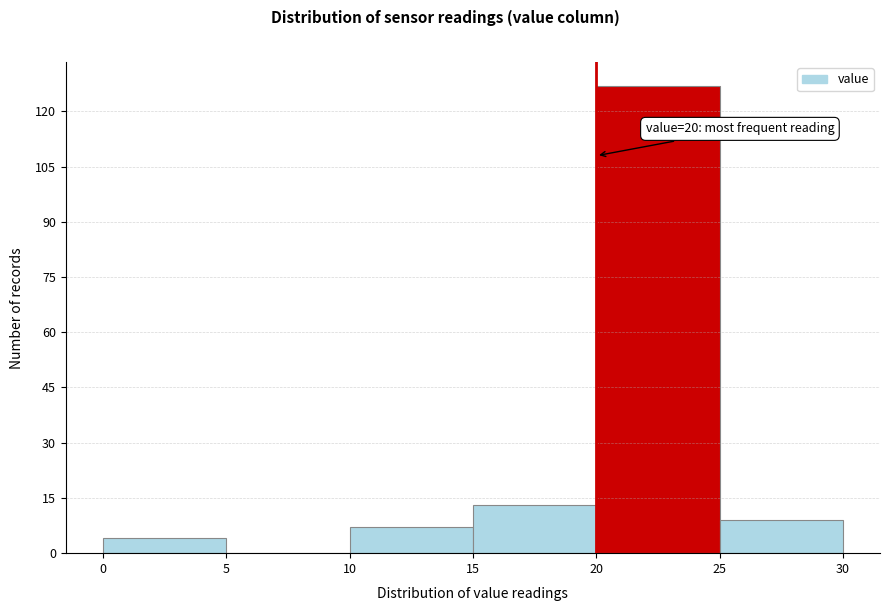

Over which range of the x-axis is the bar tallest?

20 to 25